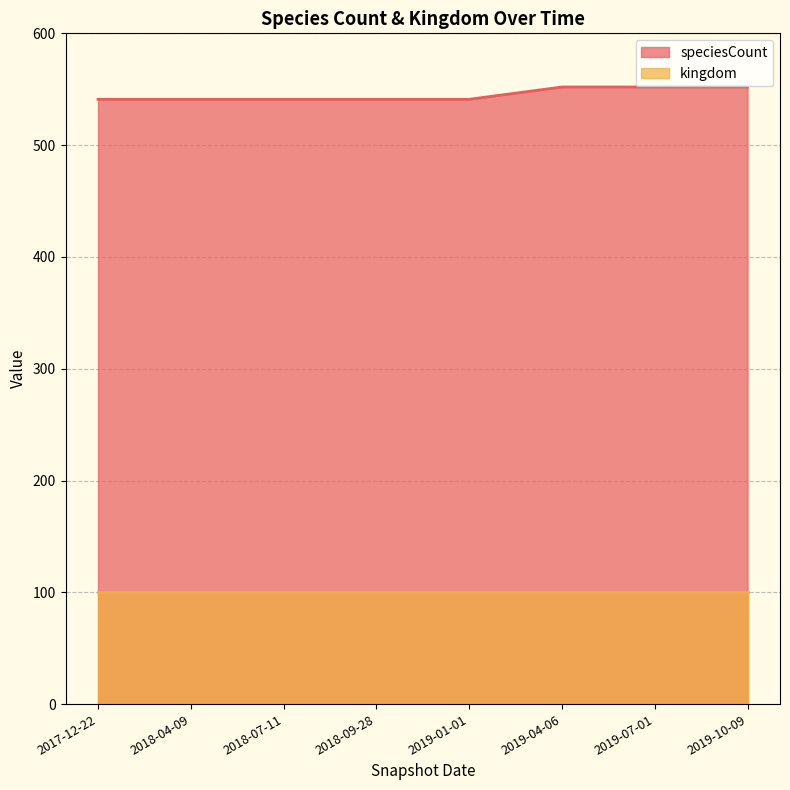

How many interior local peaks does the speciesCount series have?

1